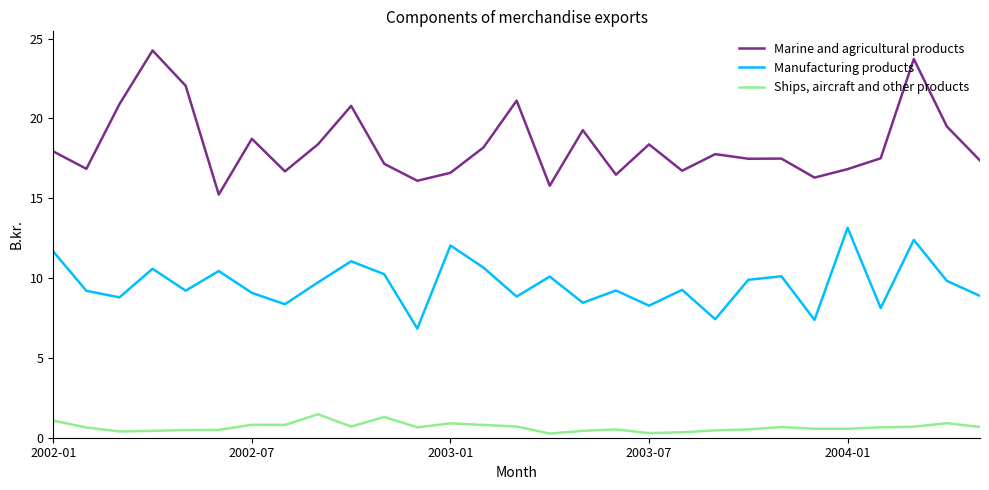

What are all the series names shown in the legend?

Marine and agricultural products, Manufacturing products, Ships, aircraft and other products